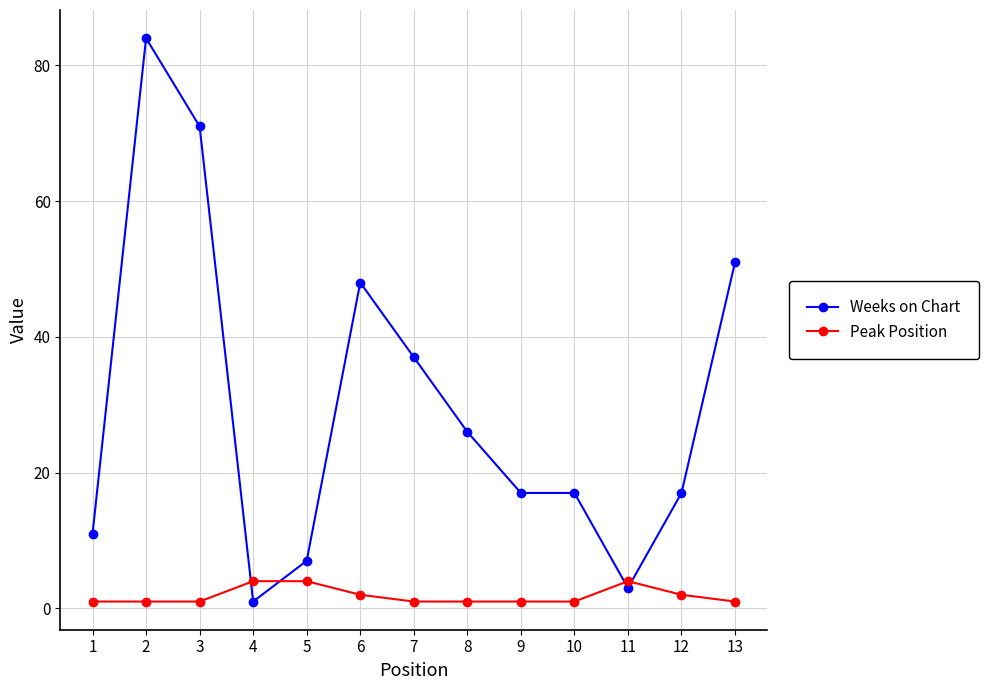

What is the minimum value shown in the chart?

1